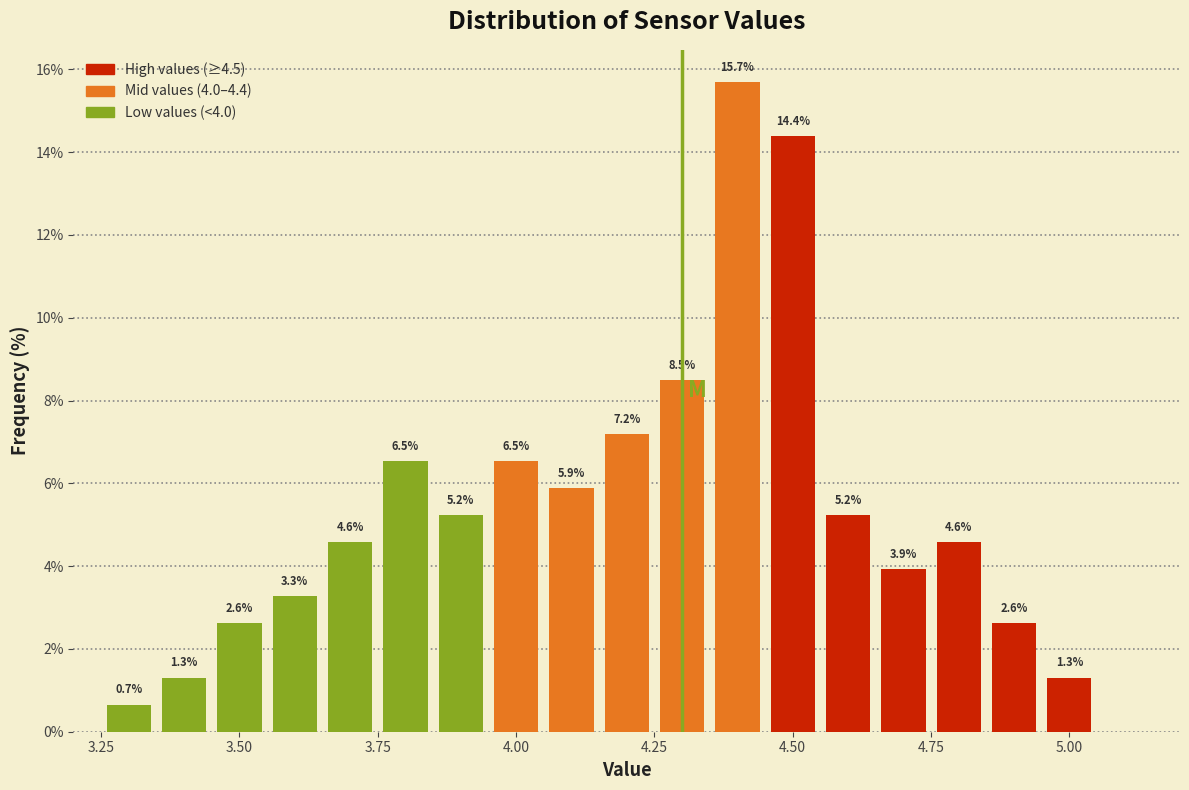

Around what value on the x-axis is the tallest bar? Give the approximate position of its centre, as read against the axis.

4.40